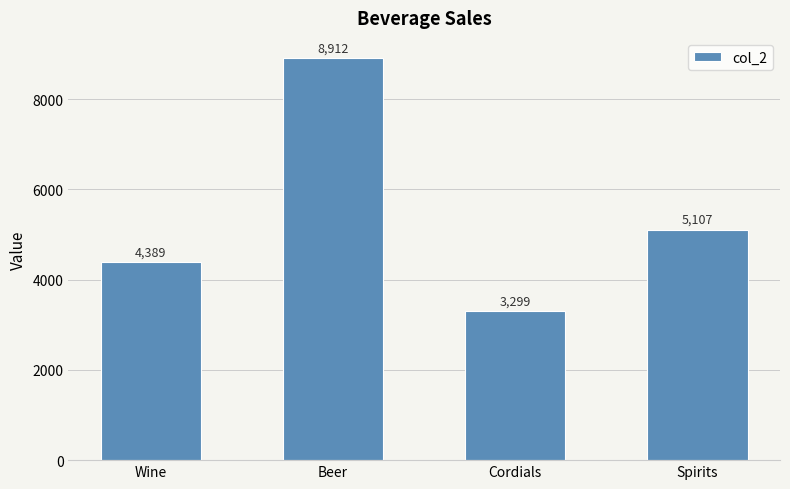

Rank the categories by value from highest to lowest.

Beer, Spirits, Wine, Cordials